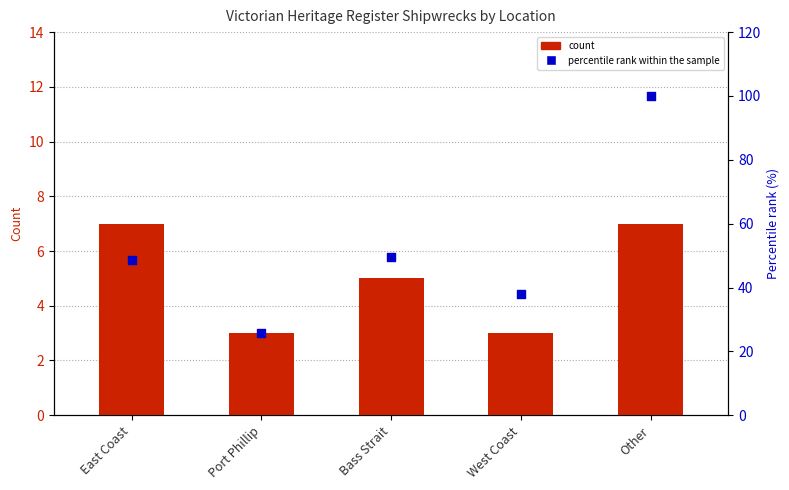

What are all the series names shown in the legend?

count, percentile rank within the sample